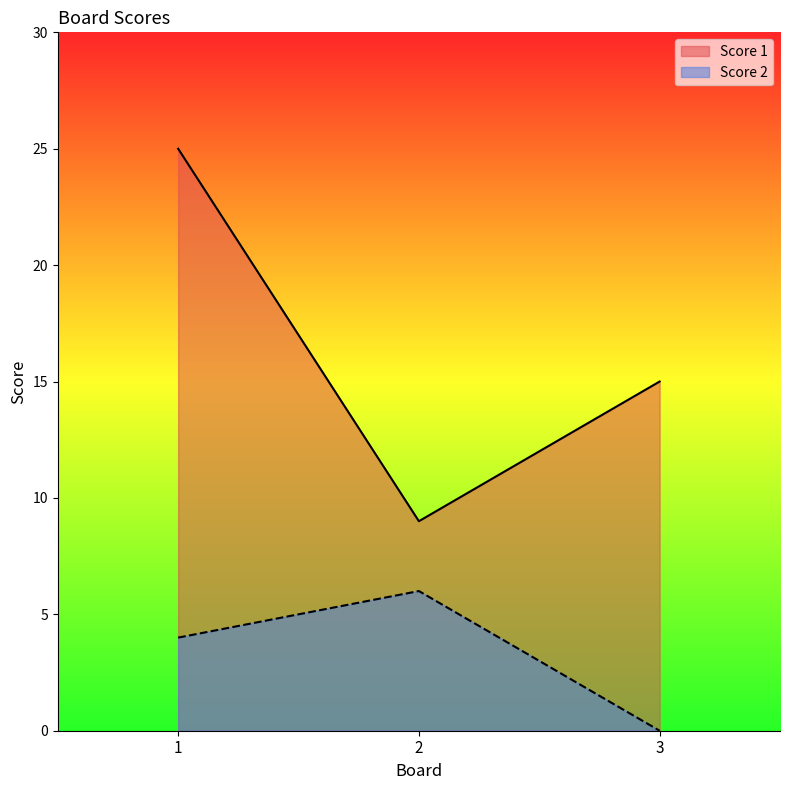

At which category is the sum across all series the highest?

1